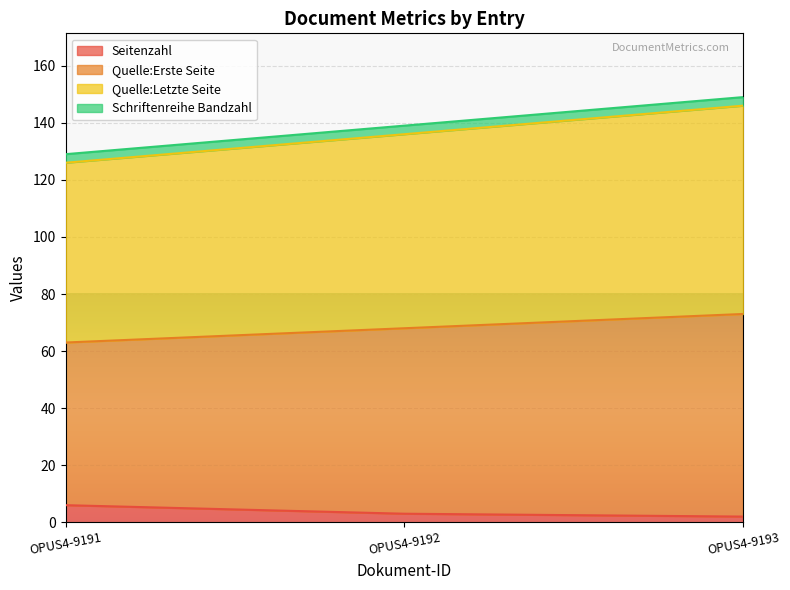

Is the value of Quelle:Letzte Seite at OPUS4-9193 greater than the value of Seitenzahl at OPUS4-9192?

Yes